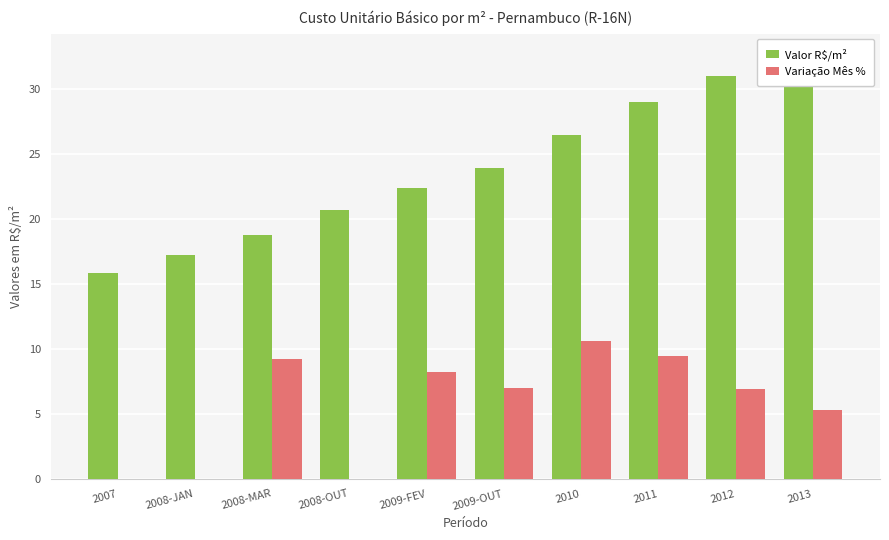

What are all the series names shown in the legend?

Valor R$/m², Variação Mês %